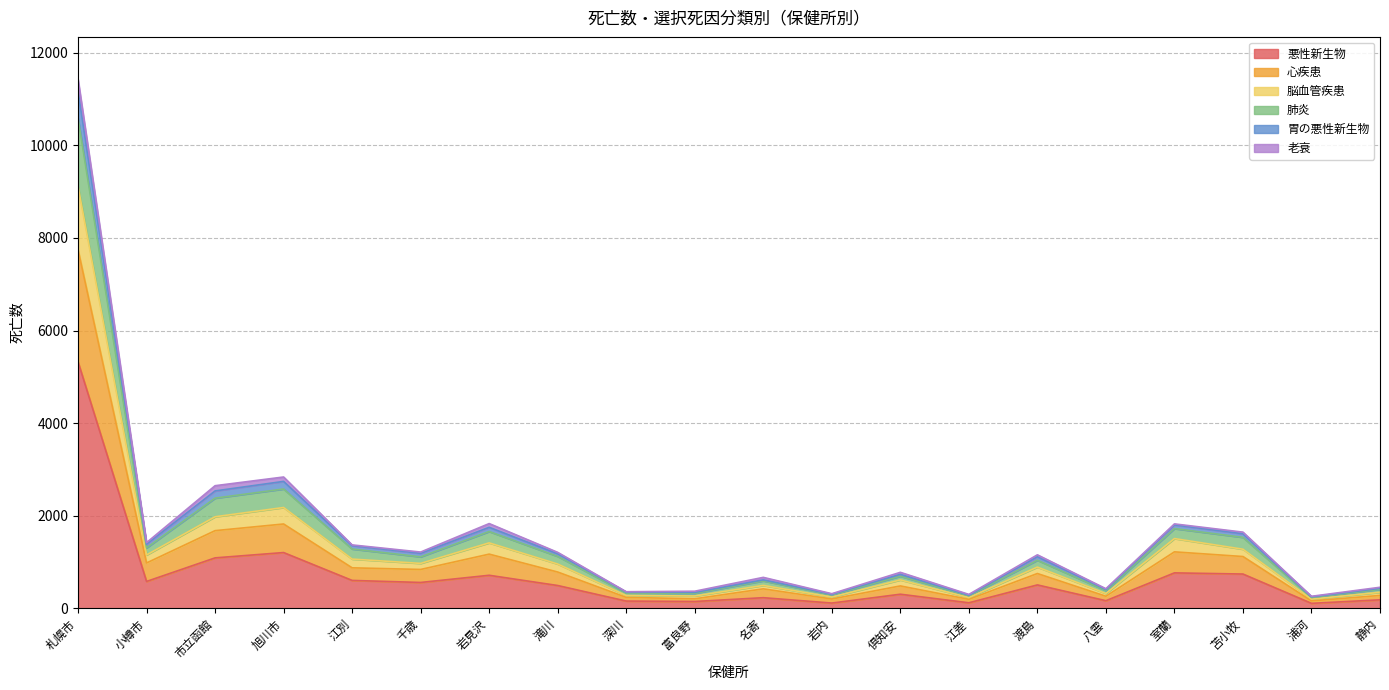

True or false: 悪性新生物 and 肺炎 cross at least once.

False